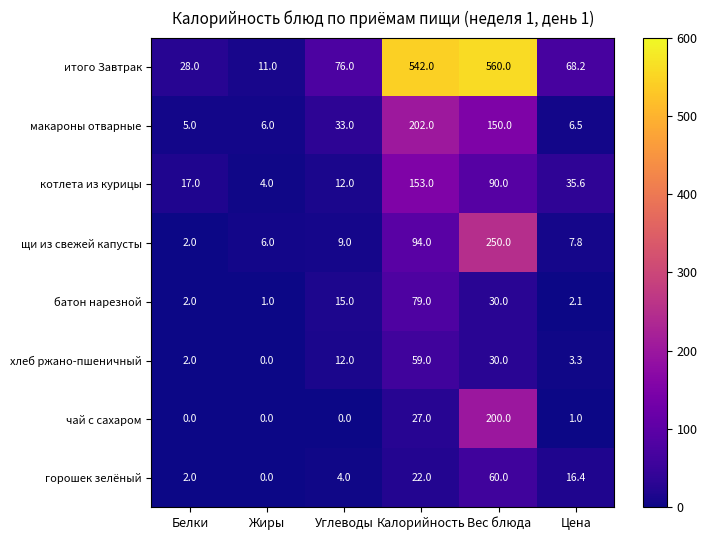

How many series are shown in this chart?

8